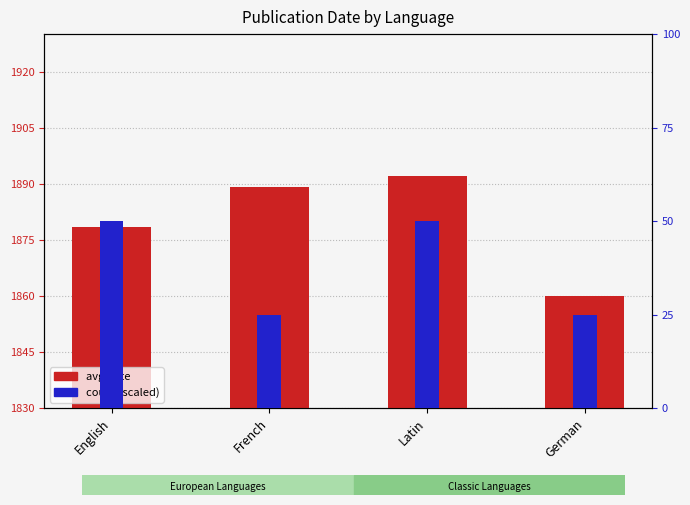

Which has a higher value, French or English?

French